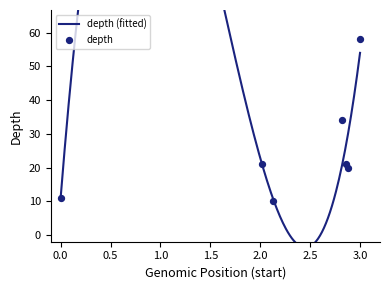

What is the change in value from 207085383 to 207137720?

+10